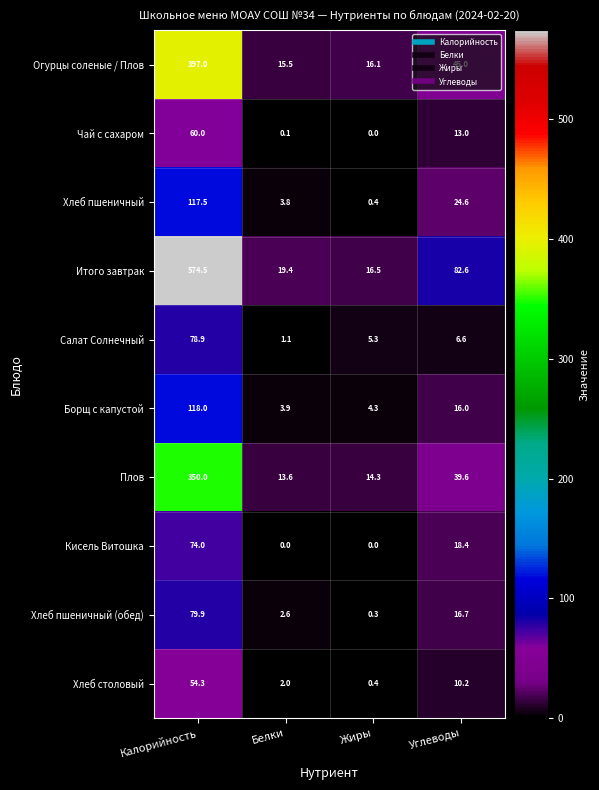

Is it true that Чай с сахаром equals 60.0 at Калорийность?

True